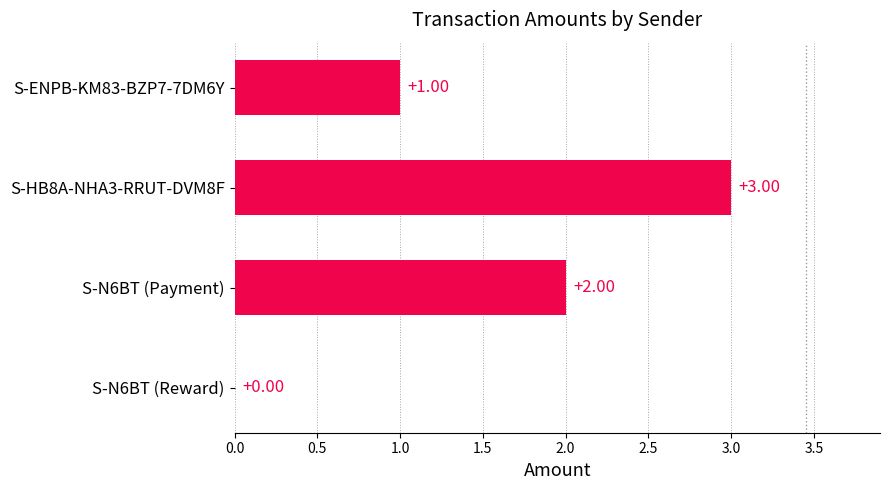

Which has a higher value, S-N6BT (Reward) or S-ENPB-KM83-BZP7-7DM6Y?

S-ENPB-KM83-BZP7-7DM6Y